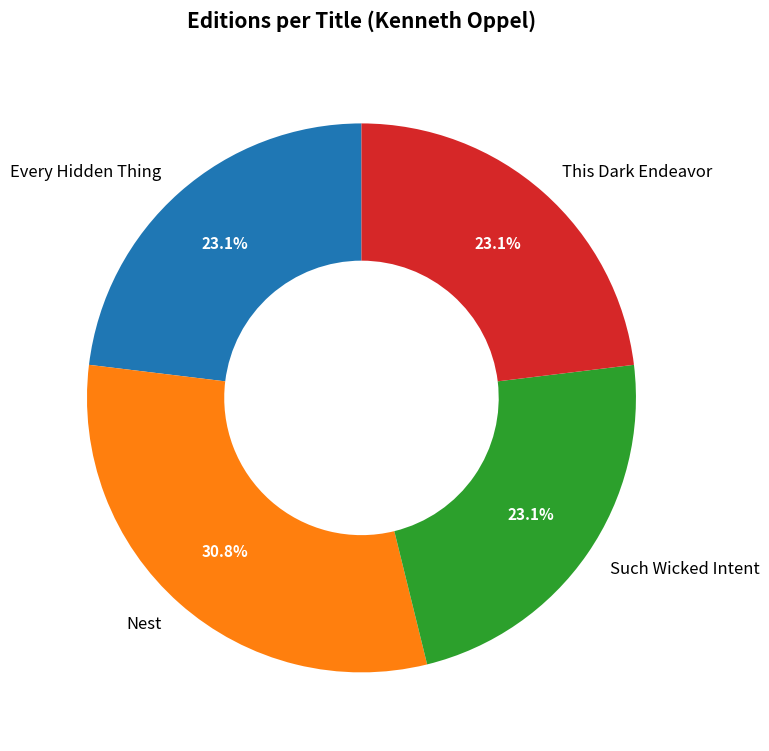

Is the sum of Such Wicked Intent and Nest greater than half?

Yes